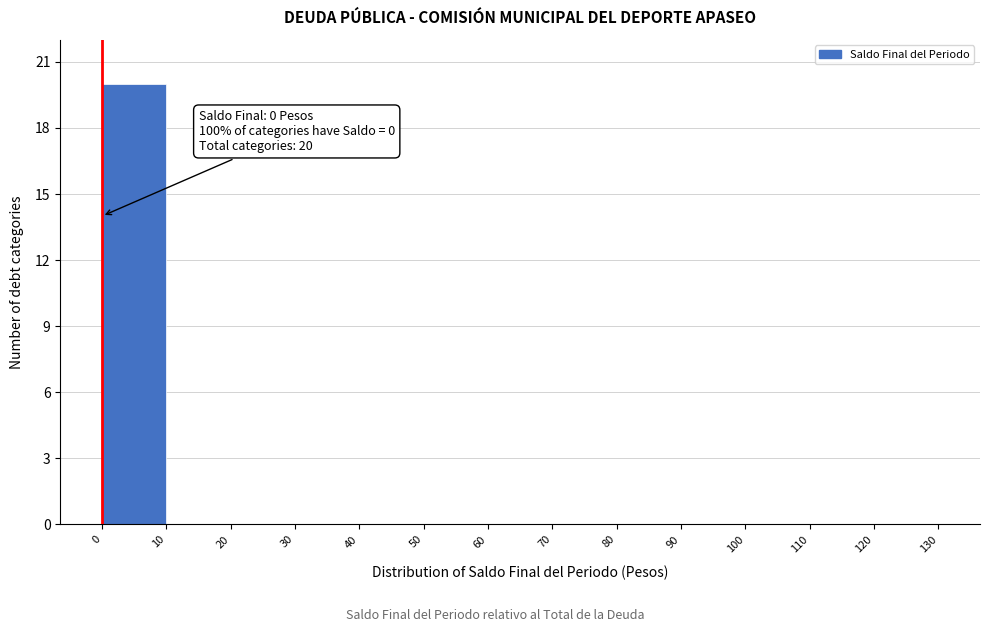

Over which range of the x-axis is the bar tallest?

0 to 10